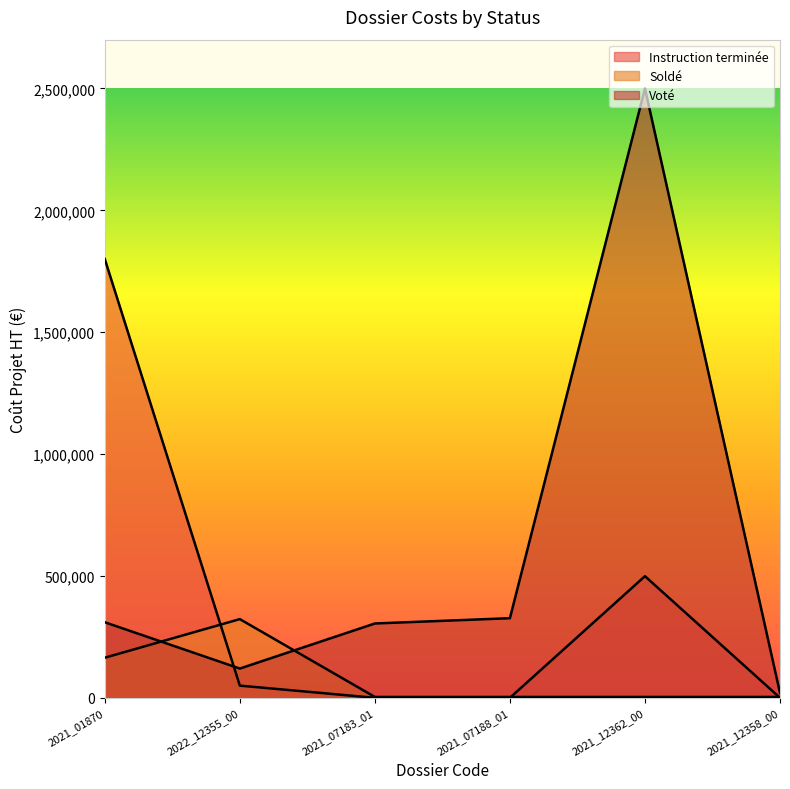

Which series has the largest total across all categories?

Voté